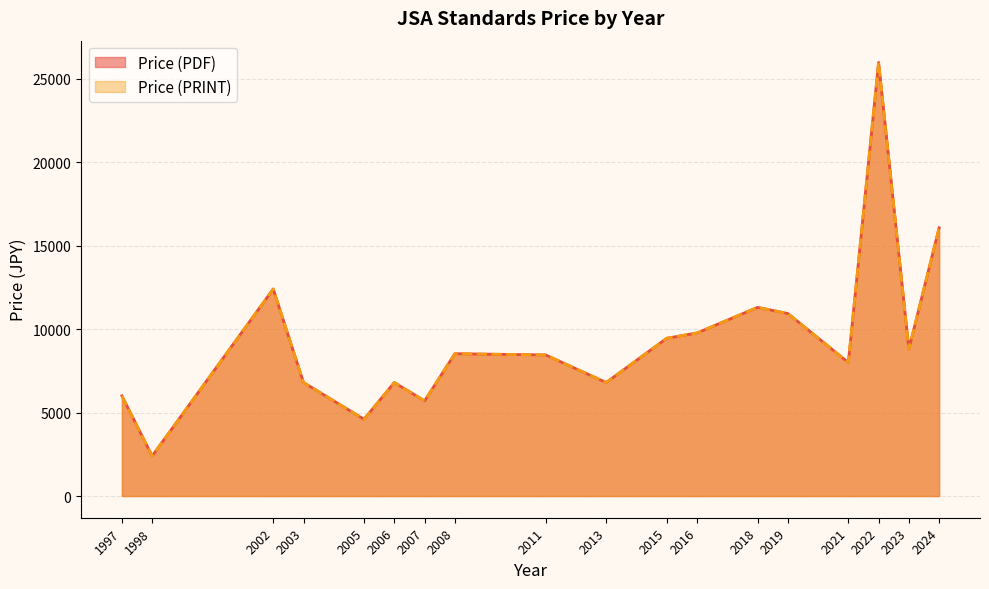

At which category is the sum across all series the highest?

2022